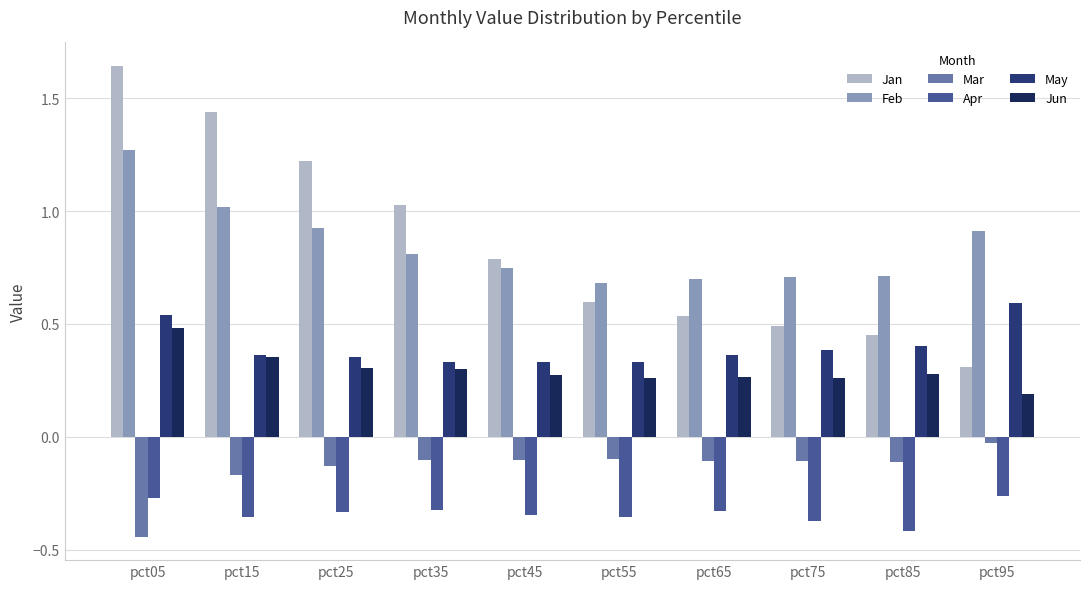

How many groups of bars are there?

10